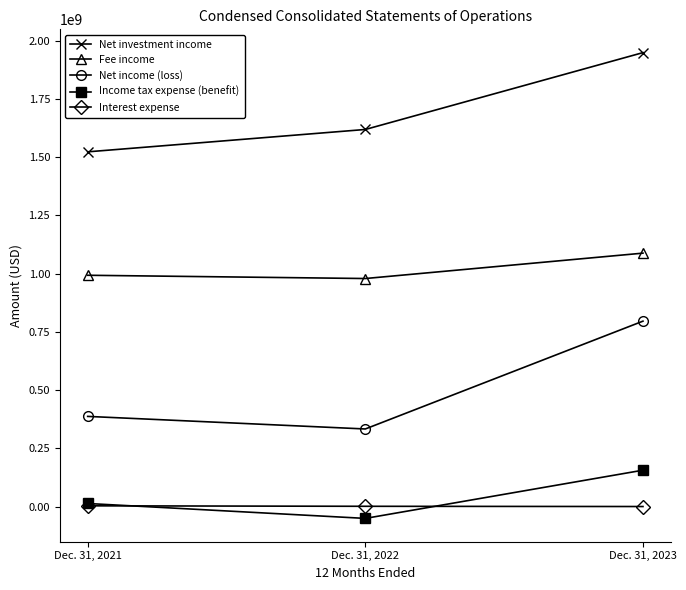

Which category has the lowest value in the Net investment income series?

Dec. 31, 2021